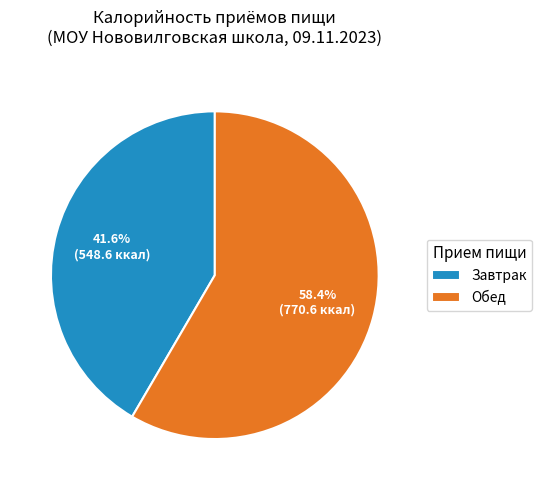

Does Завтрак represent more than half of the total?

No